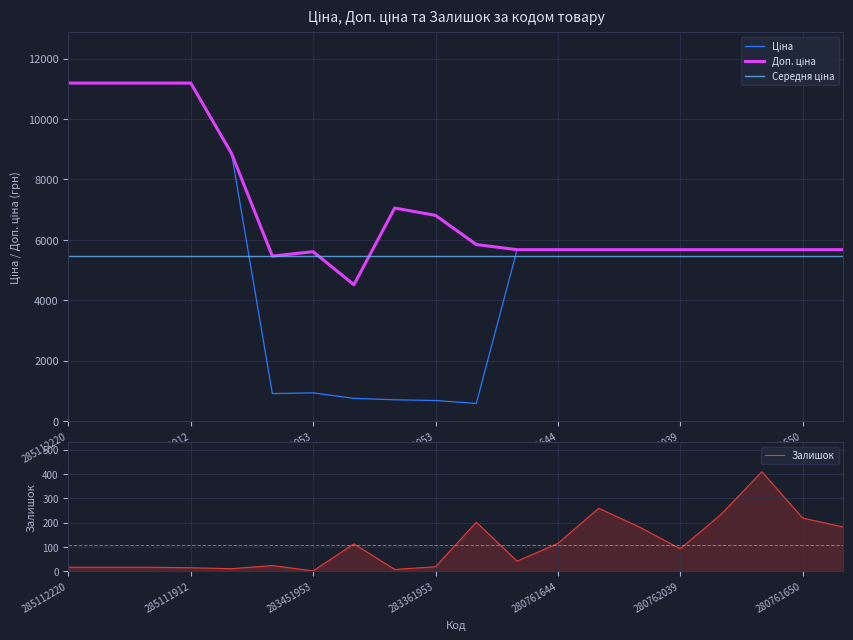

How many data points in Ціна are less than 5673?

6